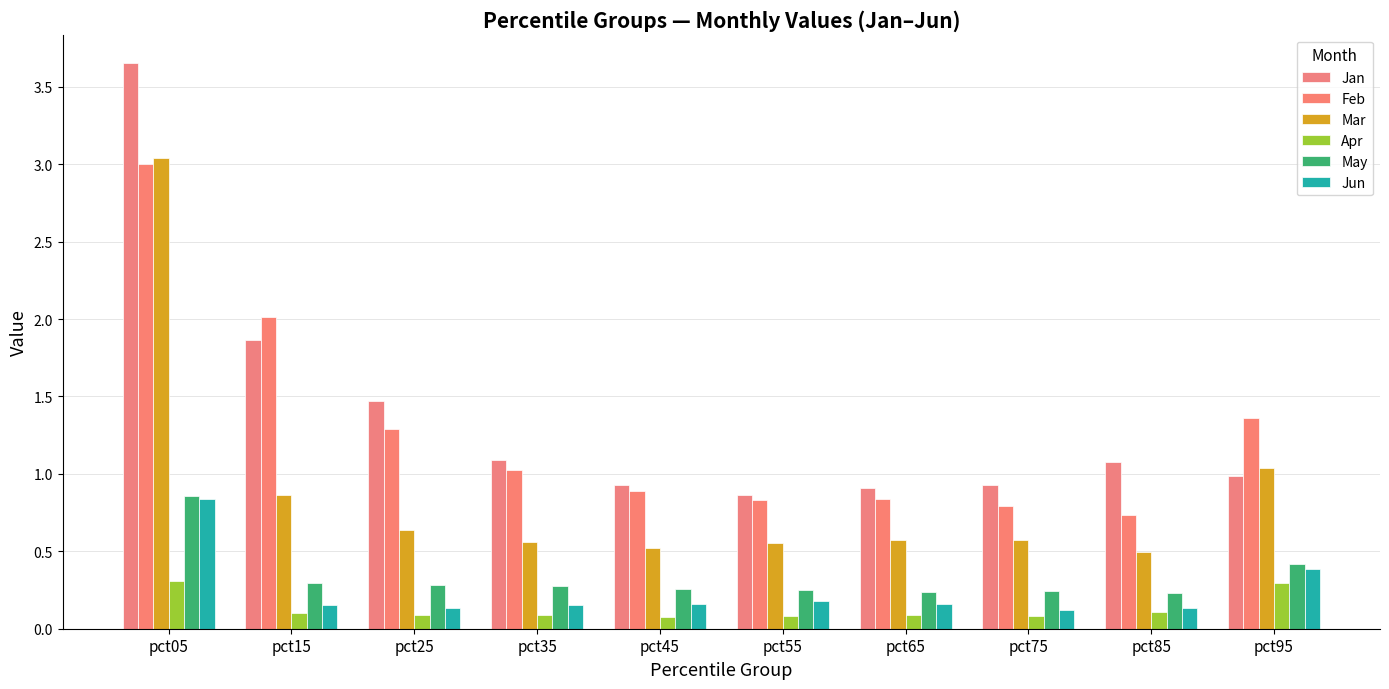

What is the difference between the maximum and minimum values in the Mar series?

2.5